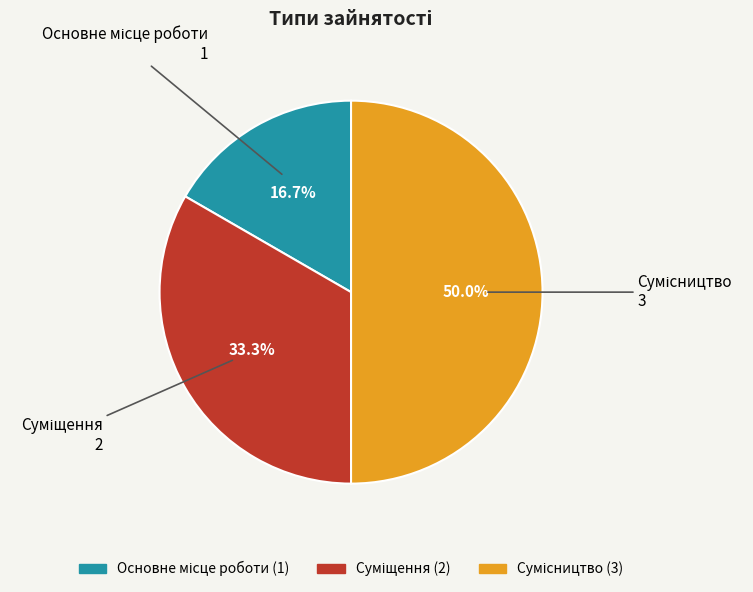

Which has a higher value, Сумісництво or Суміщення?

Сумісництво